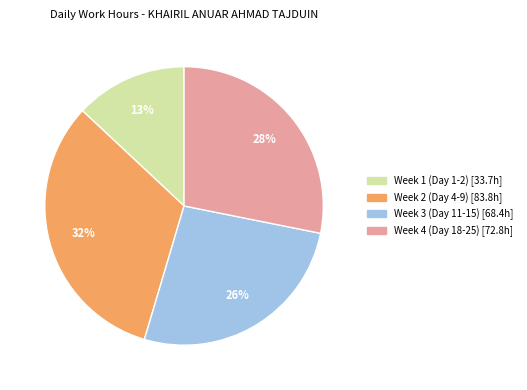

How many segments does this pie chart have?

4